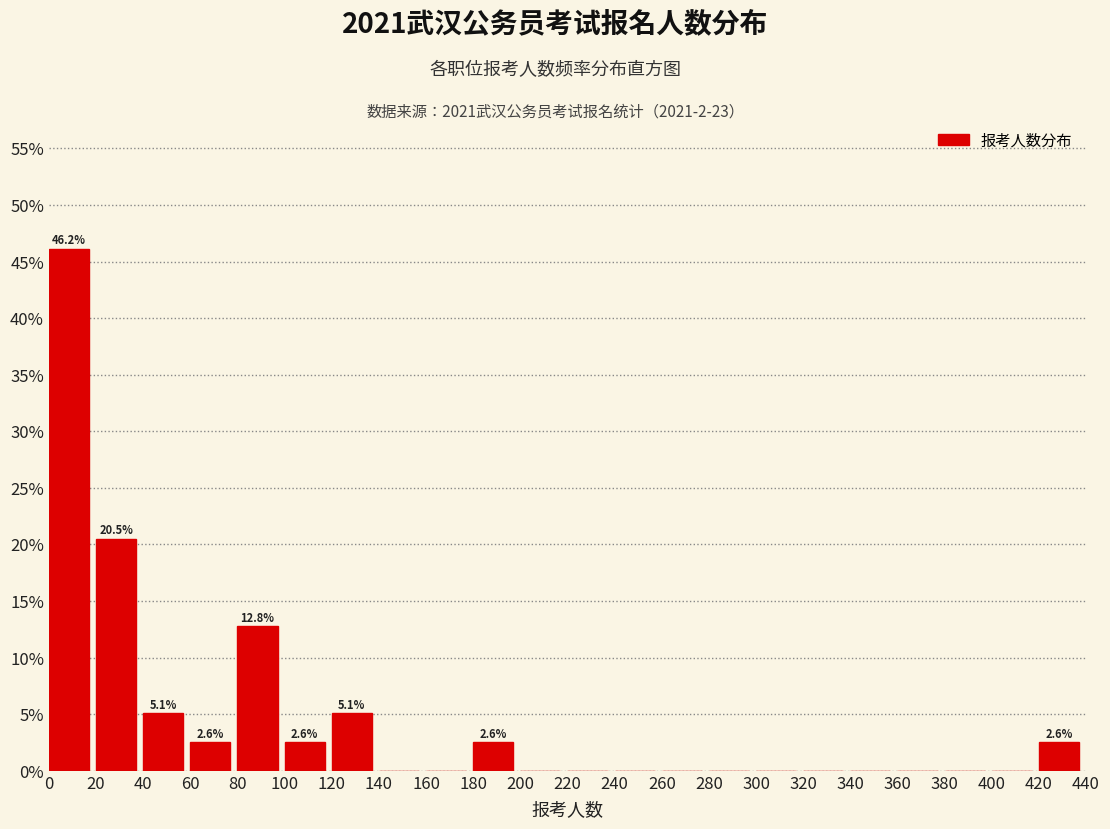

Over which range of the x-axis is the bar tallest?

0 to 20